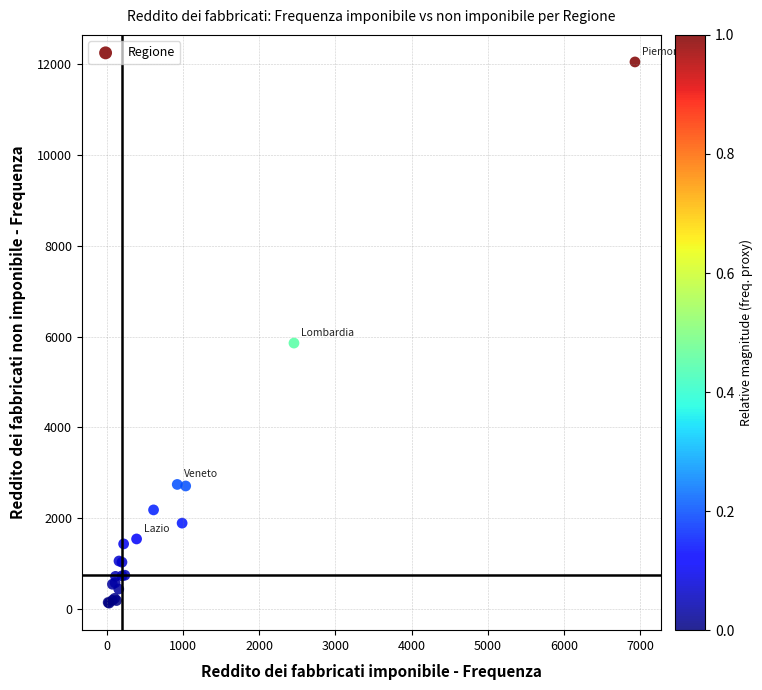

What Y value in the scatter plot is closest to 6088?

5856